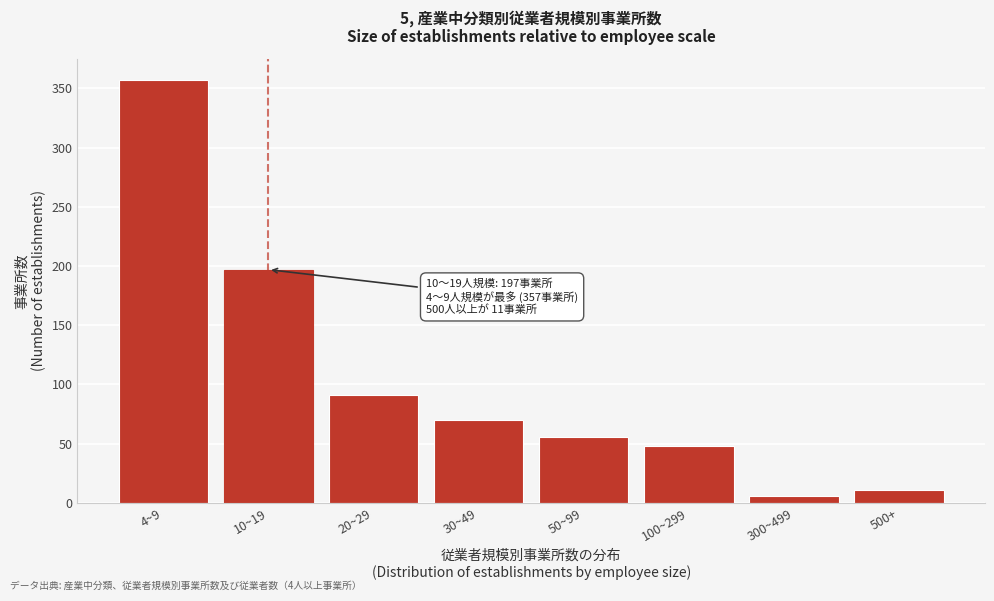

Reading right to left, transcribe all the data shown in this chart.

11	6	48	56	70	91	197	357